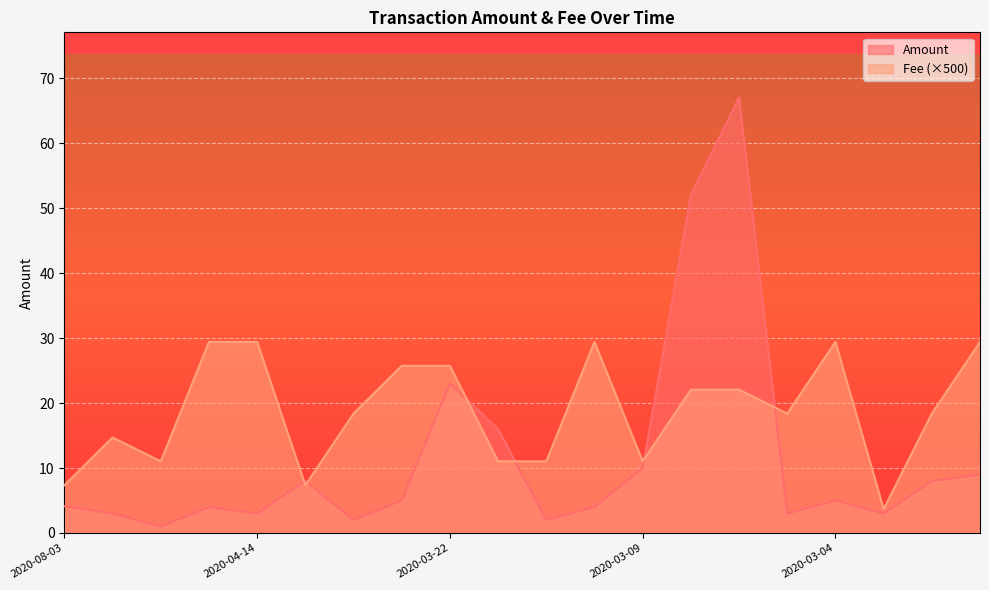

What is the difference between the maximum and minimum values in the Amount series?

66.0